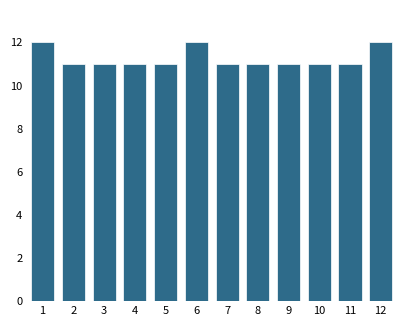

Reading left to right, list all the values displayed in this chart.

12	11	11	11	11	12	11	11	11	11	11	12